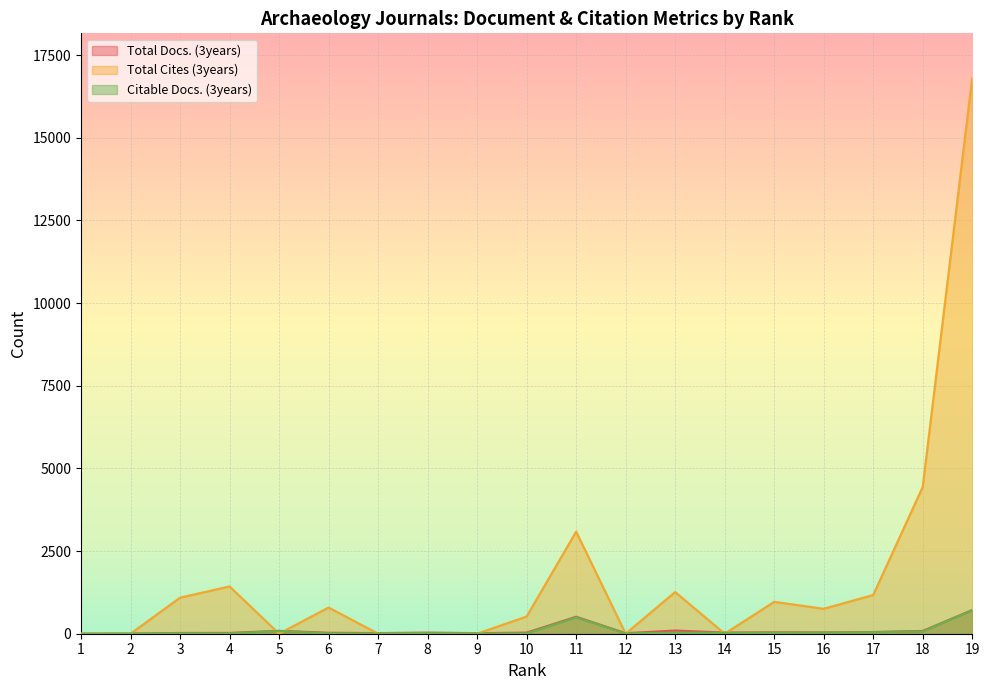

List the series in order of their peak value, lowest first.

Citable Docs. (3years), Total Docs. (3years), Total Cites (3years)